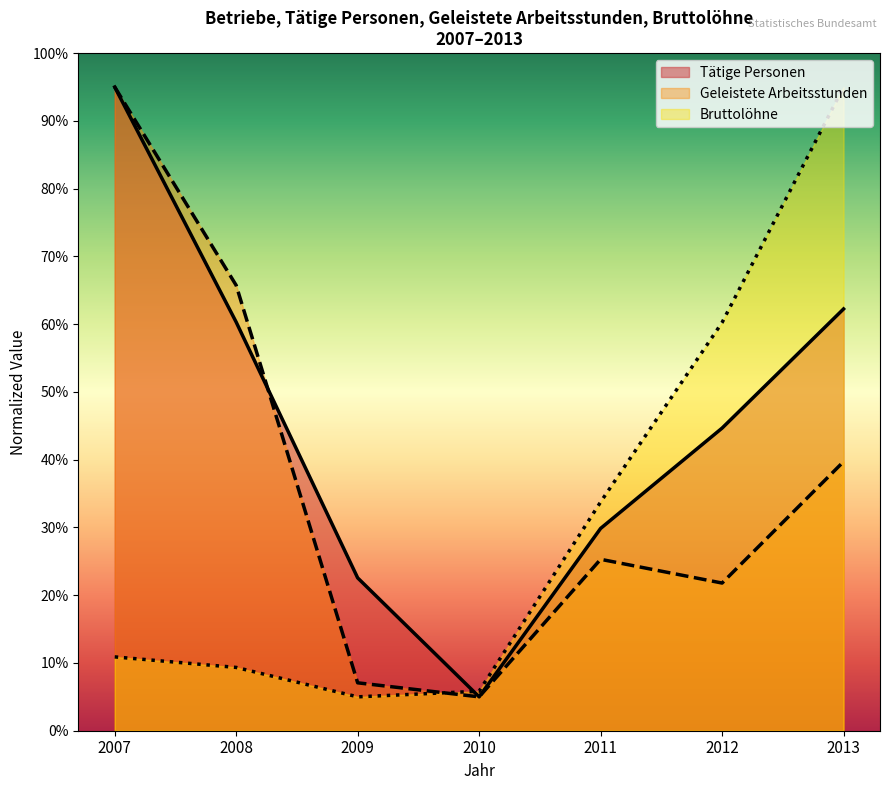

What is the difference between the Geleistete Arbeitsstunden (1000 Std.) values at 2013 and 2011?

14.4